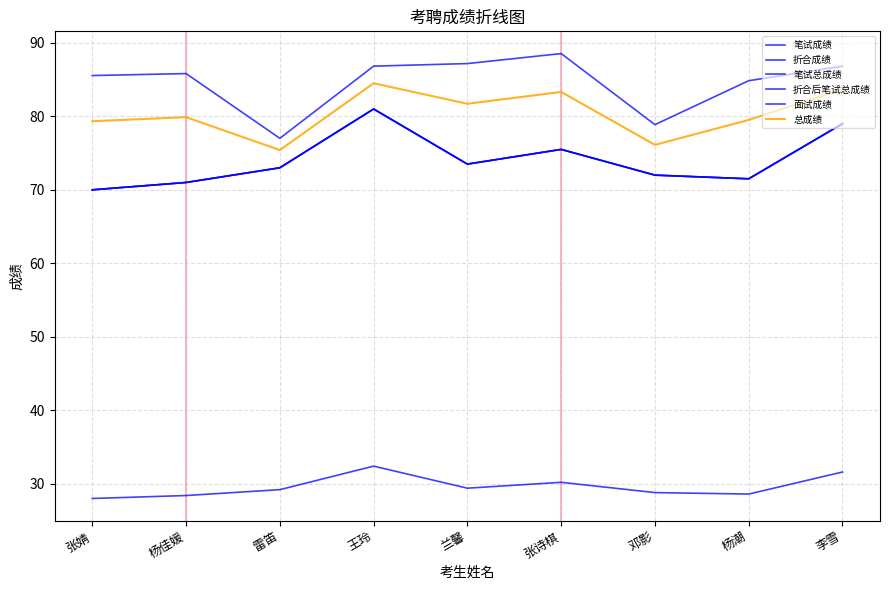

At which category does 折合成绩 reach its first local valley?

兰馨